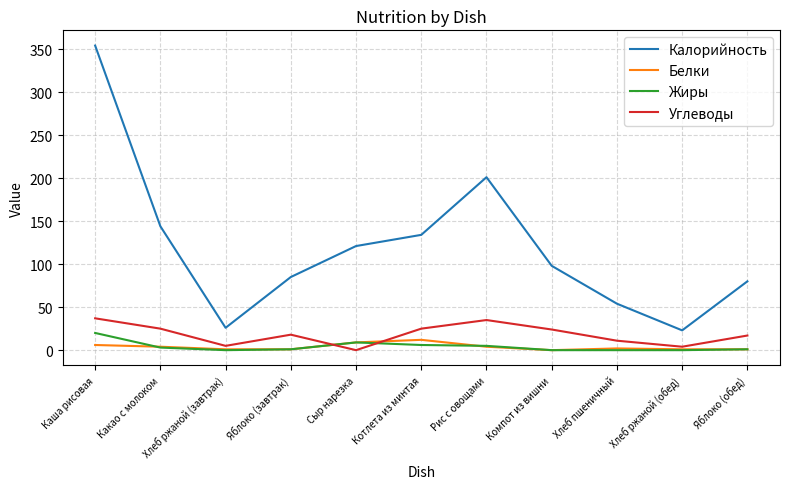

Which series has the largest range (max minus min)?

Калорийность